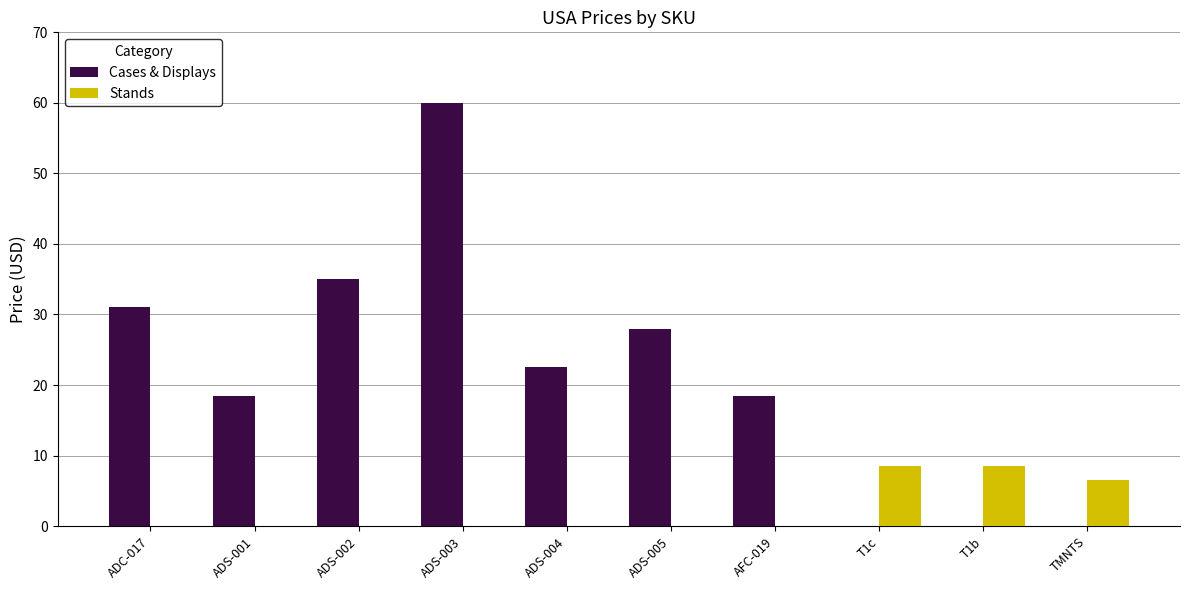

The value of Stands at ADS-005 is 0.0. True or false?

True